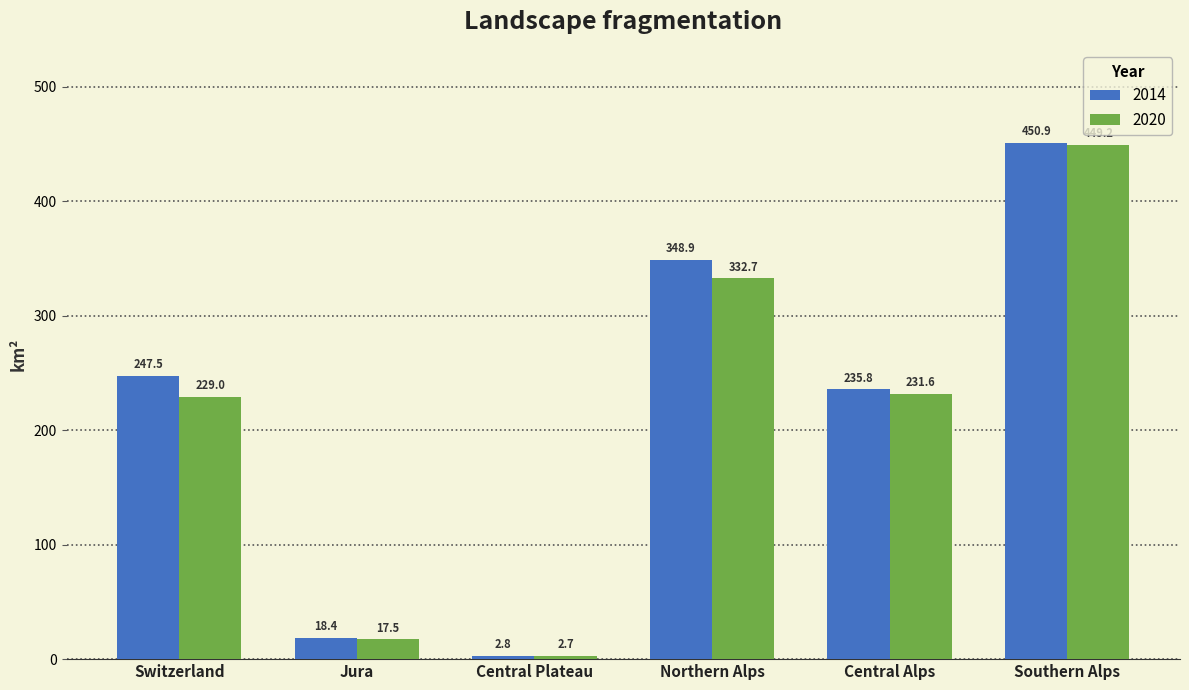

Reading left to right, list all the values displayed in this chart.

2014: Switzerland=247.5	Jura=18.4	Central Plateau=2.8	Northern Alps=348.9	Central Alps=235.8	Southern Alps=450.9
2020: Switzerland=229.0	Jura=17.5	Central Plateau=2.7	Northern Alps=332.7	Central Alps=231.6	Southern Alps=449.2